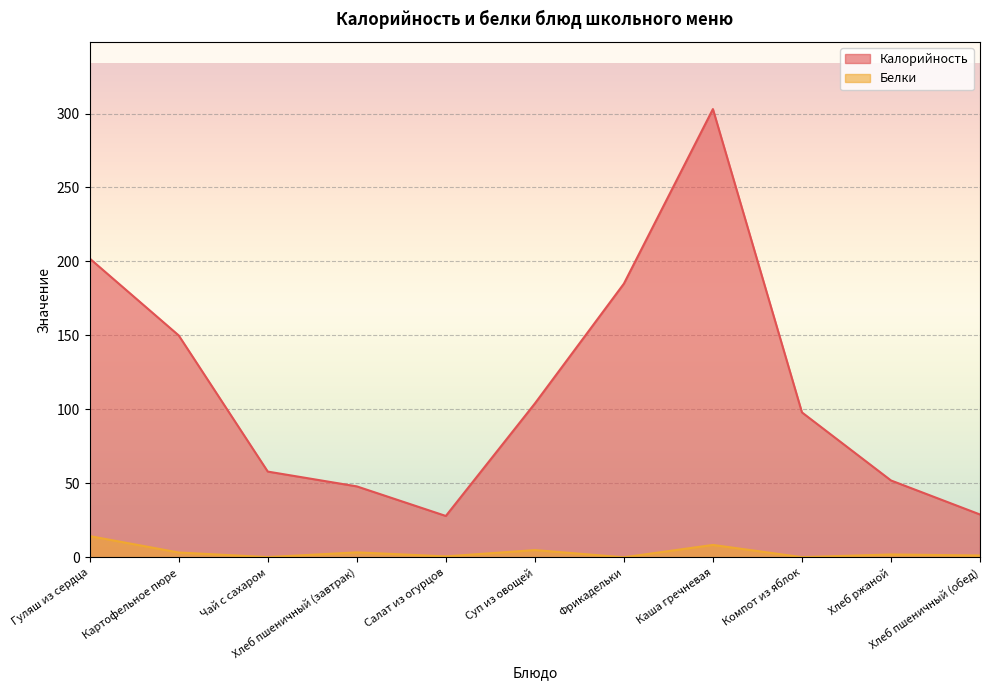

What is the sum of the Калорийность values at Хлеб пшеничный (завтрак) and Картофельное пюре?

198.0